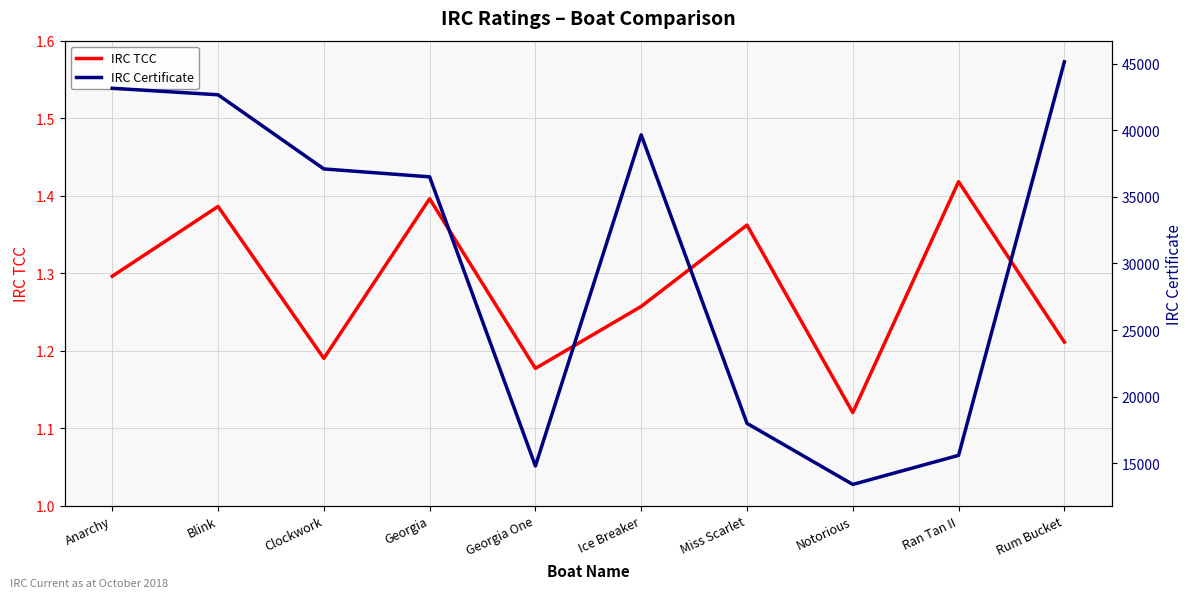

What are all the series names shown in the legend?

IRC TCC, IRC Certificate